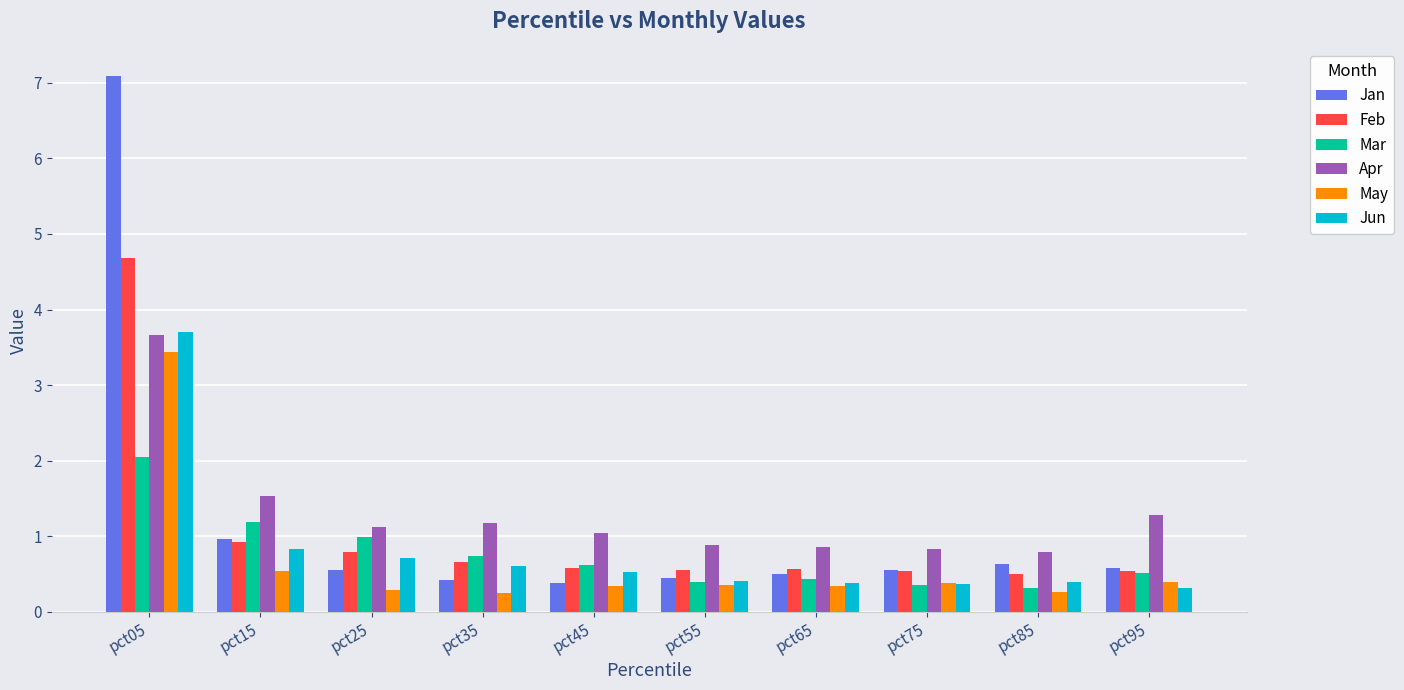

Which series has the largest total across all categories?

Apr